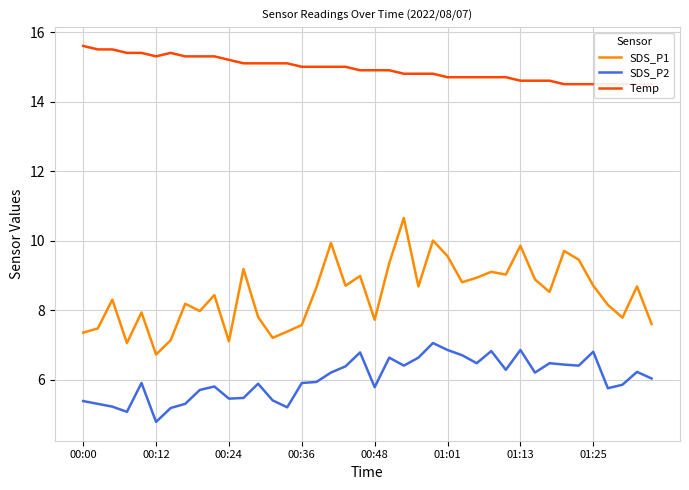

What is the minimum value shown in the chart?

4.8